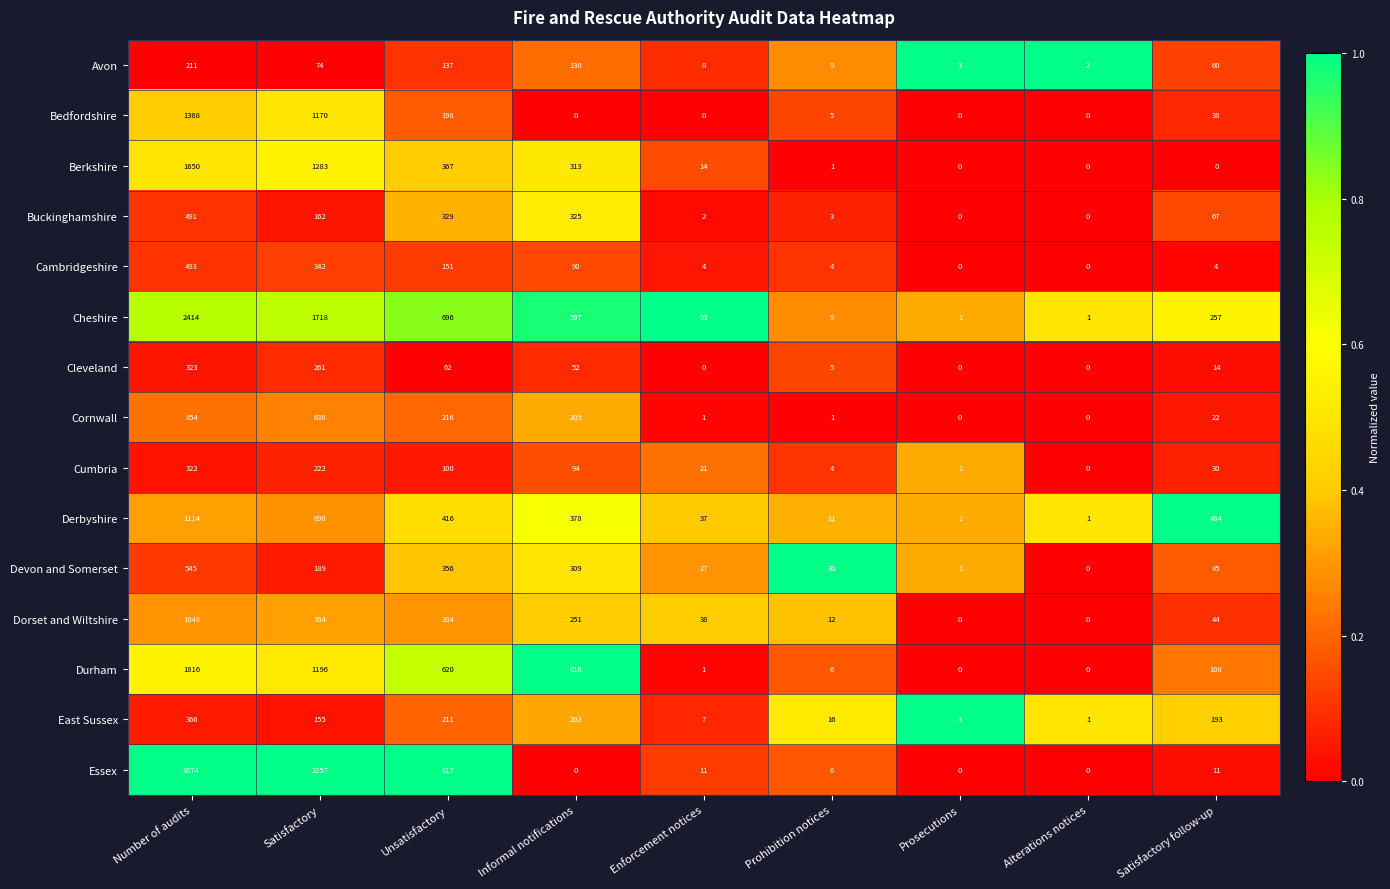

At how many categories does at least one series exceed 0?

9